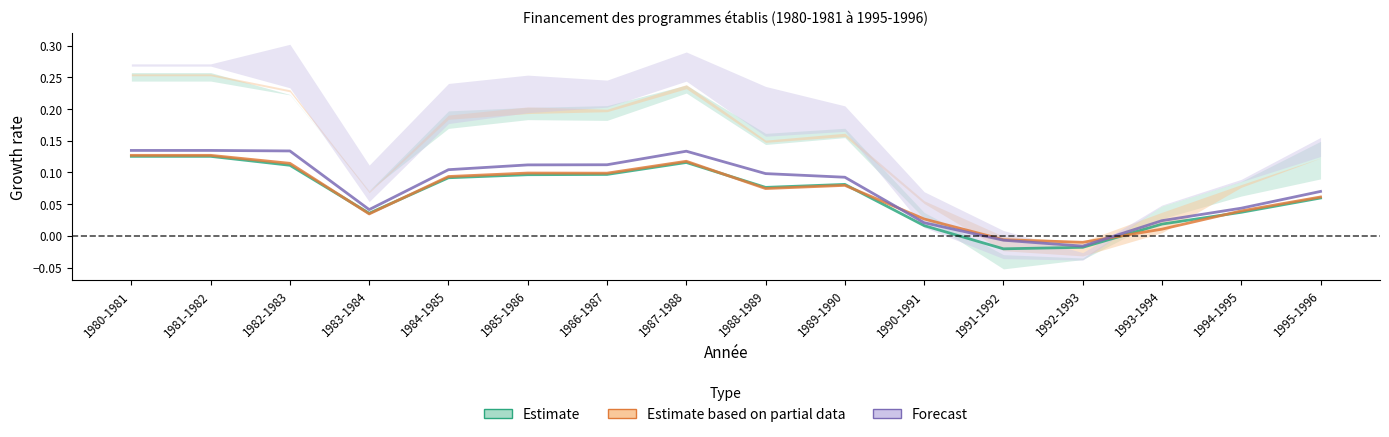

Does the chart have visible grid lines?

No